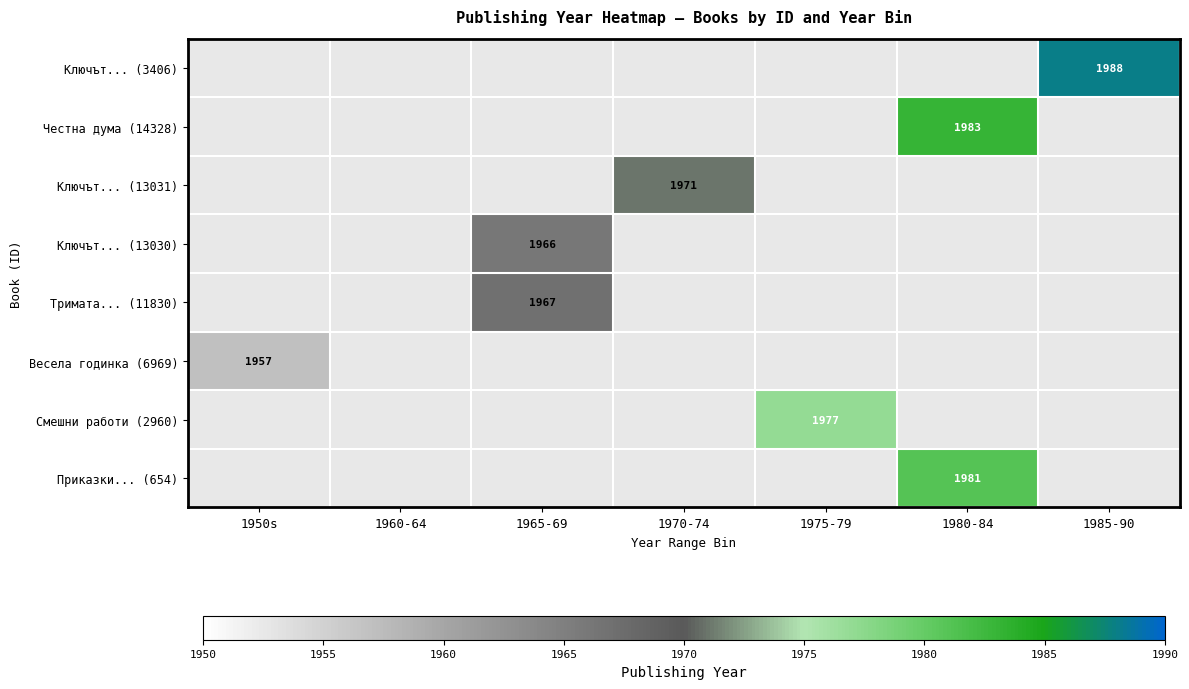

What is the maximum value shown in the chart?

1988.0